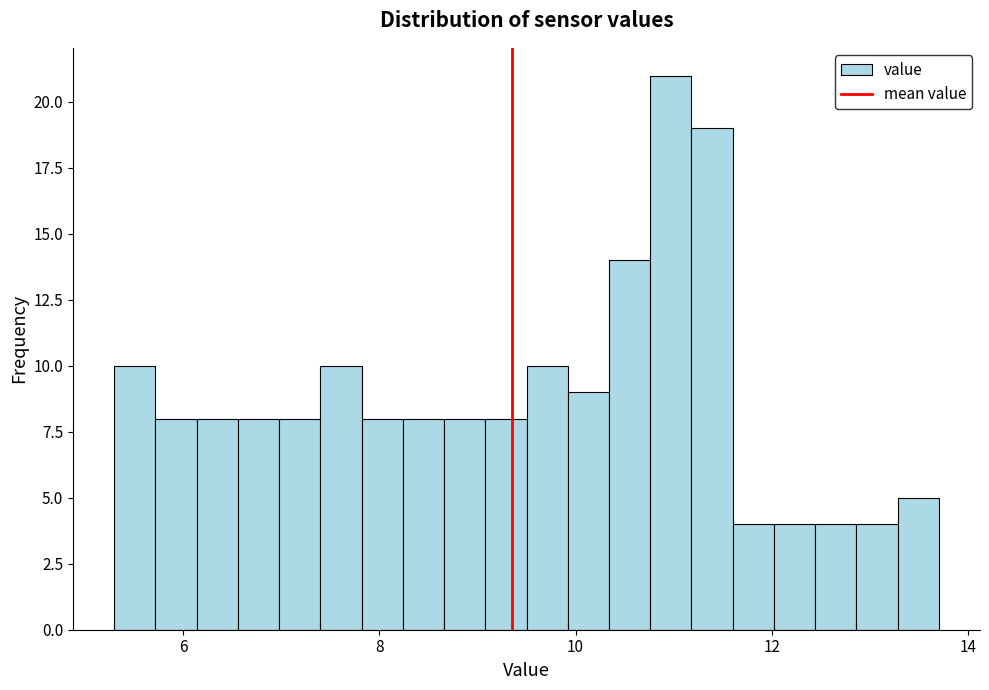

Read against the x-axis, roughly where is the centre of the tallest bar?

11.0